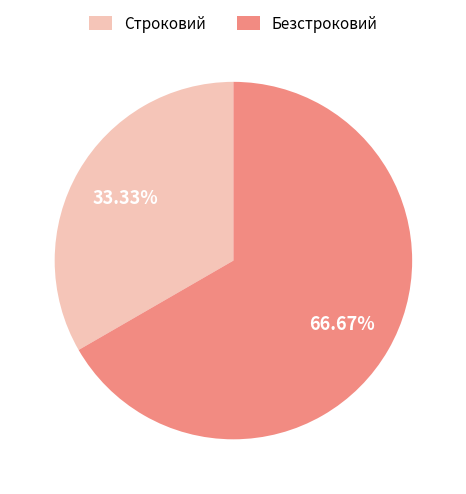

What percentage is the Безстроковий slice, to the nearest percent?

67%